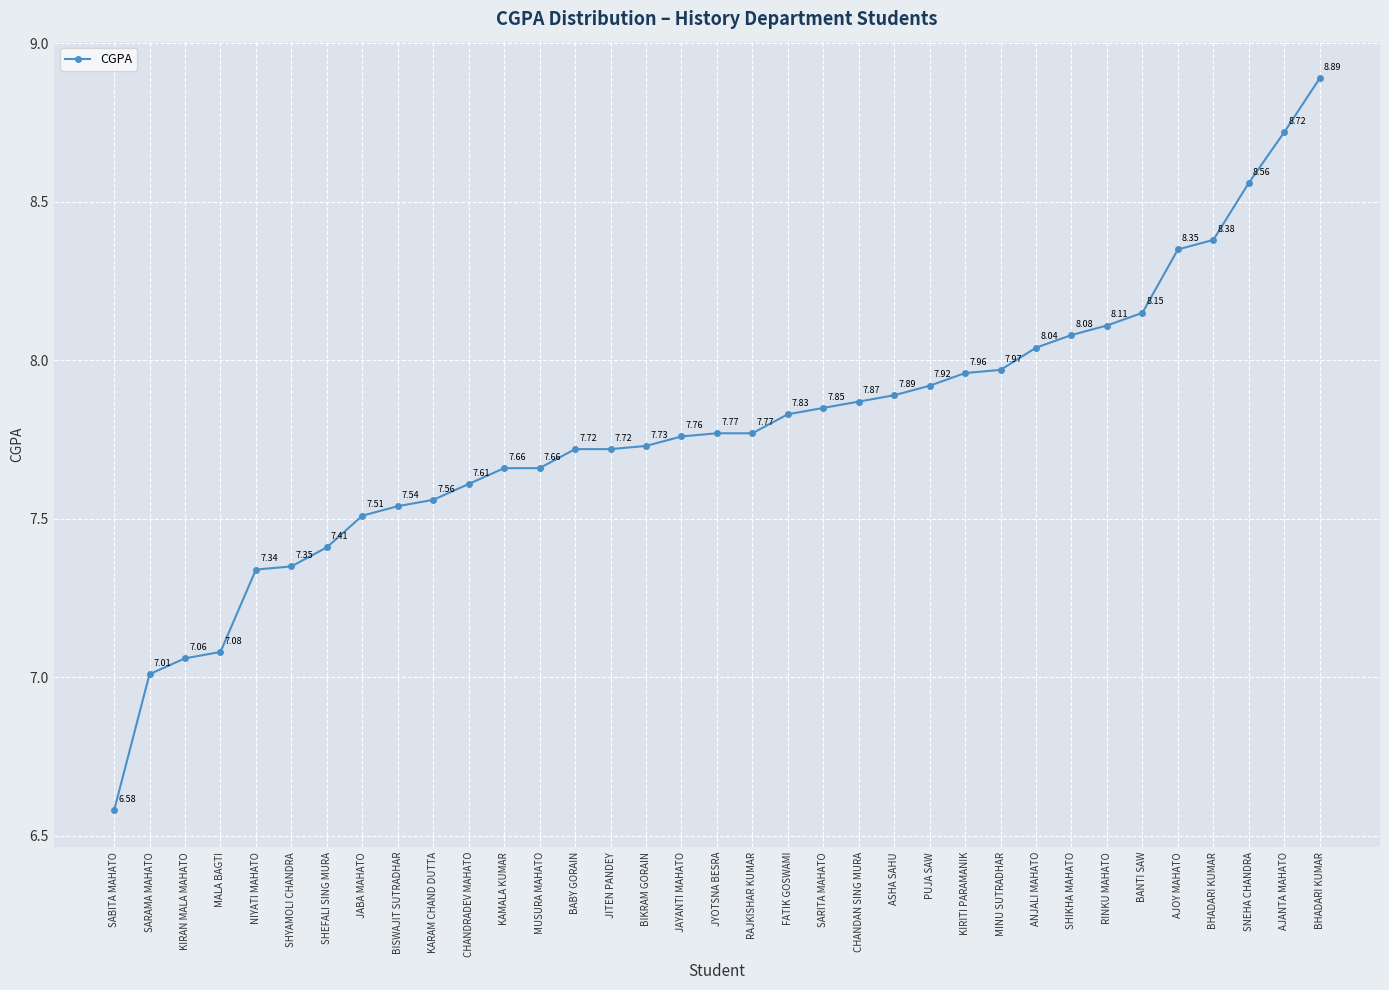

How many lines are shown in the chart?

1